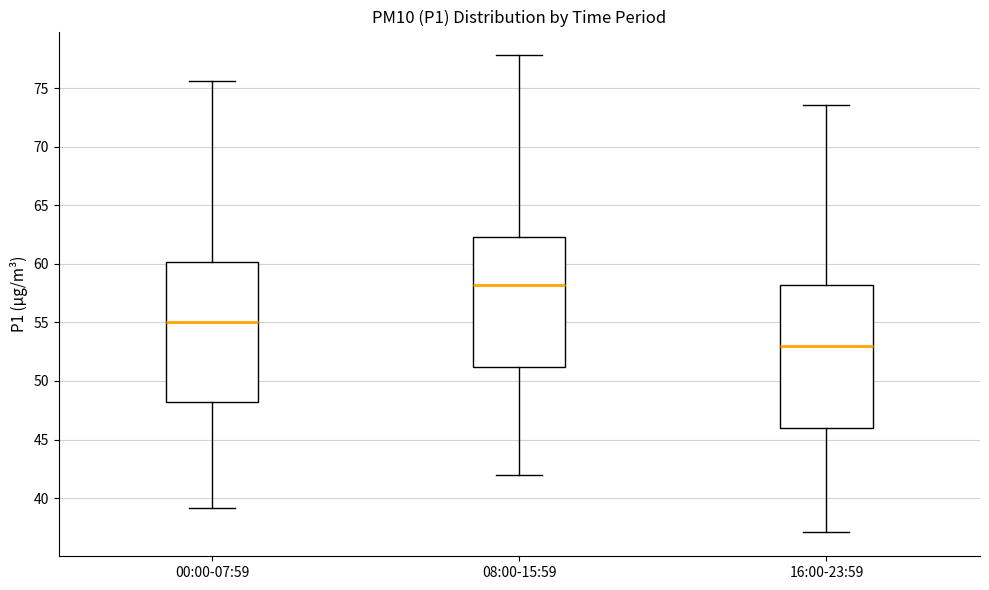

Which box's median line is the highest?

08:00-15:59